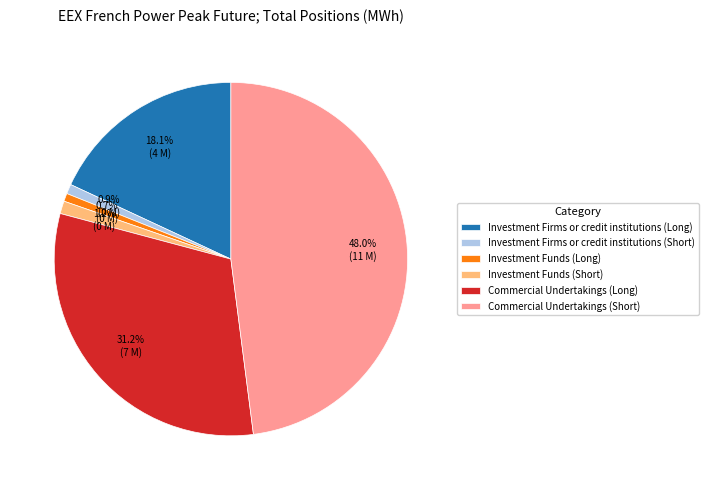

Which slice is the largest?

Commercial Undertakings (Short)